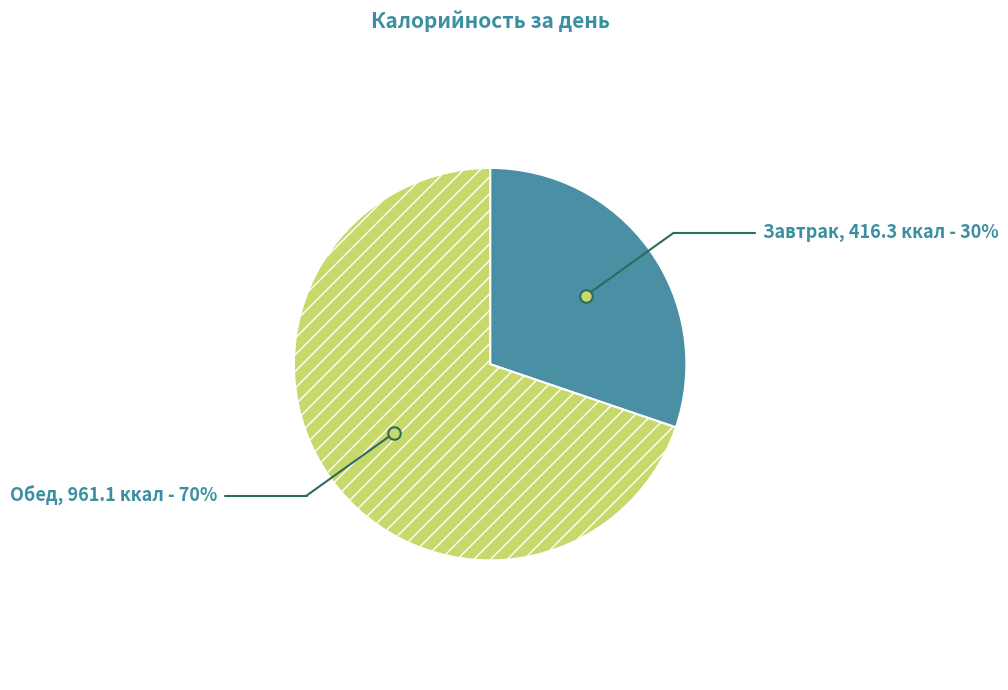

Does any single category account for the majority?

Yes